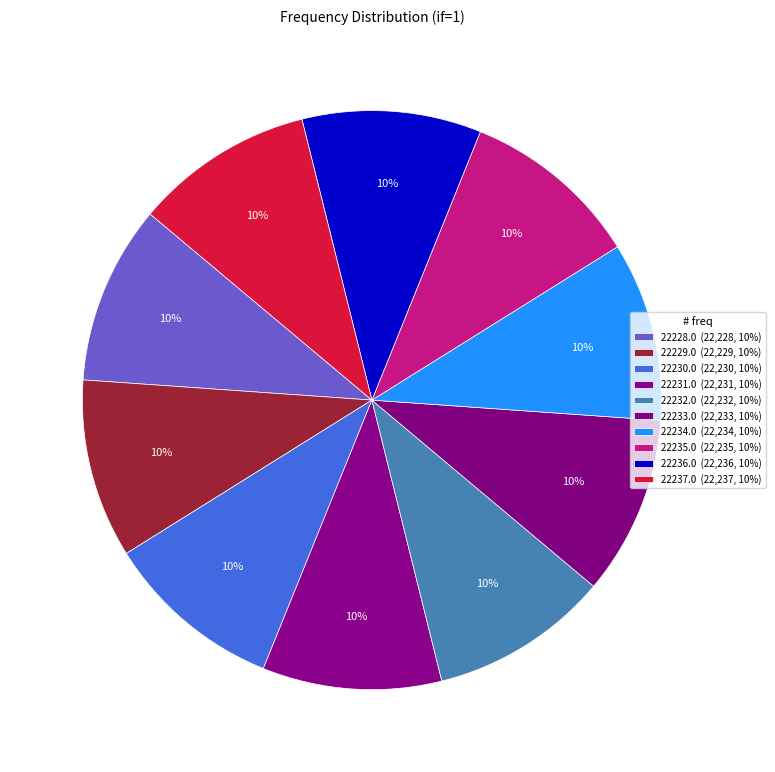

How many slices are in this pie chart?

10